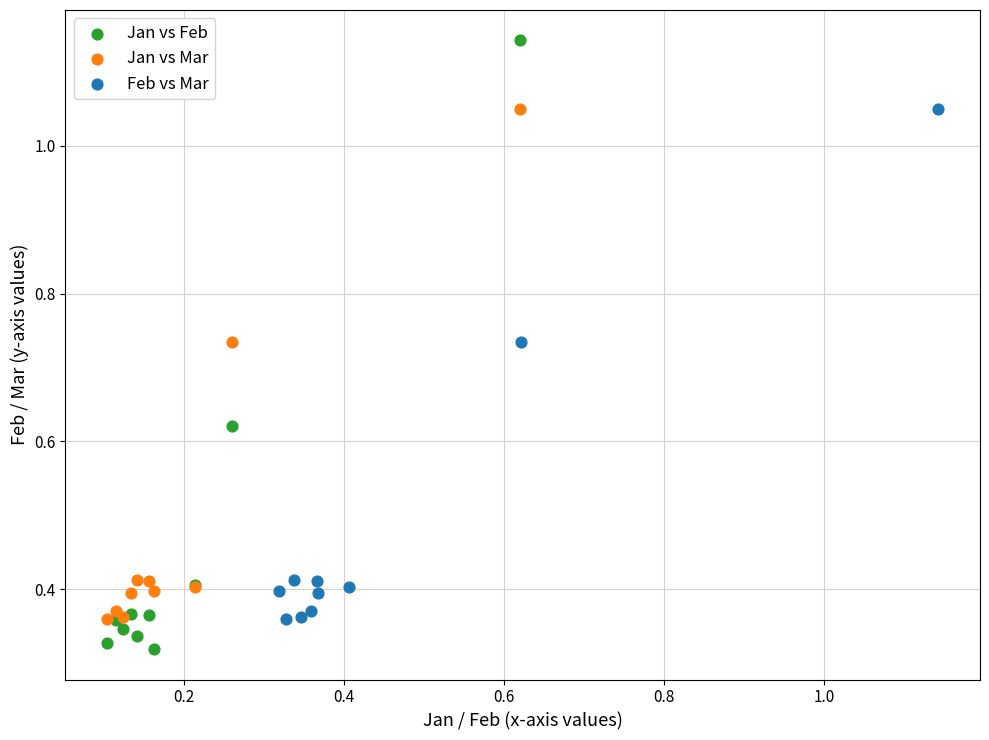

Which series reaches the minimum Y coordinate?

Jan vs Feb